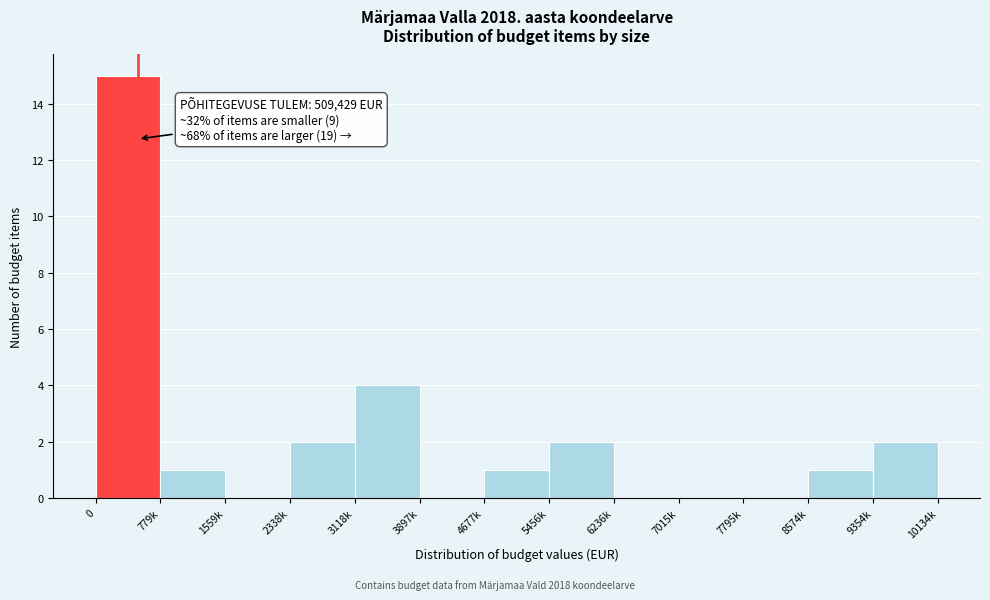

Reading right to left, extract all data points from this chart.

9354k=2	8574k=1	7795k=0	7015k=0	6236k=0	5456k=2	4677k=1	3897k=0	3118k=4	2338k=2	1559k=0	779k=1	0=15